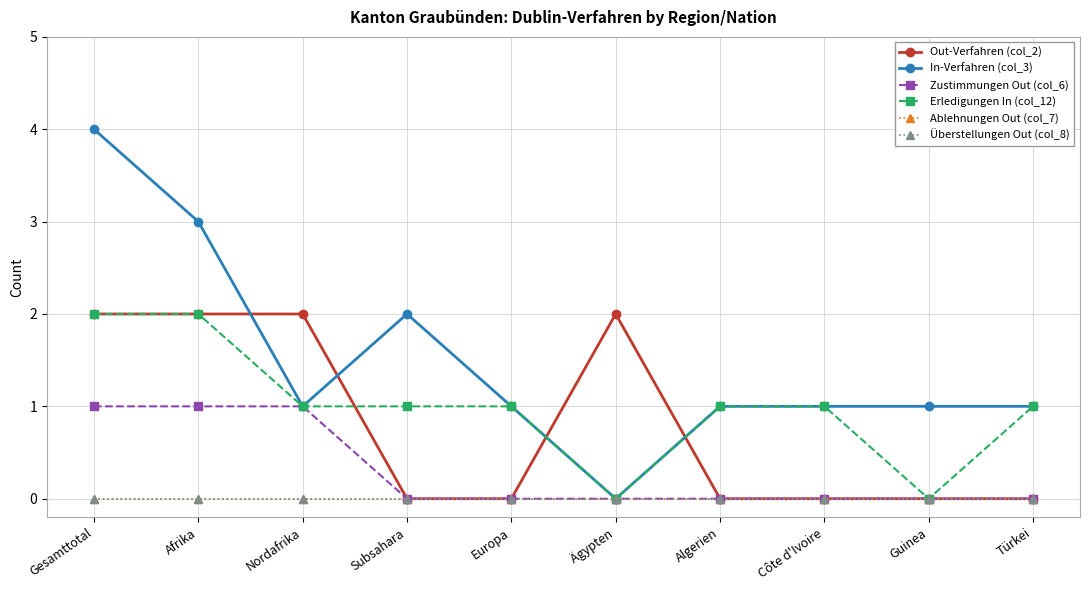

At which category is the sum across all series the highest?

Gesamttotal